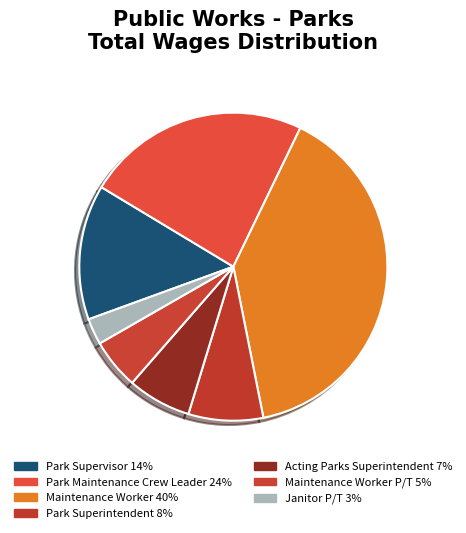

Rank the categories by value from highest to lowest.

Maintenance Worker 40%, Park Maintenance Crew Leader 24%, Park Supervisor 14%, Park Superintendent 8%, Acting Parks Superintendent 7%, Maintenance Worker P/T 5%, Janitor P/T 3%